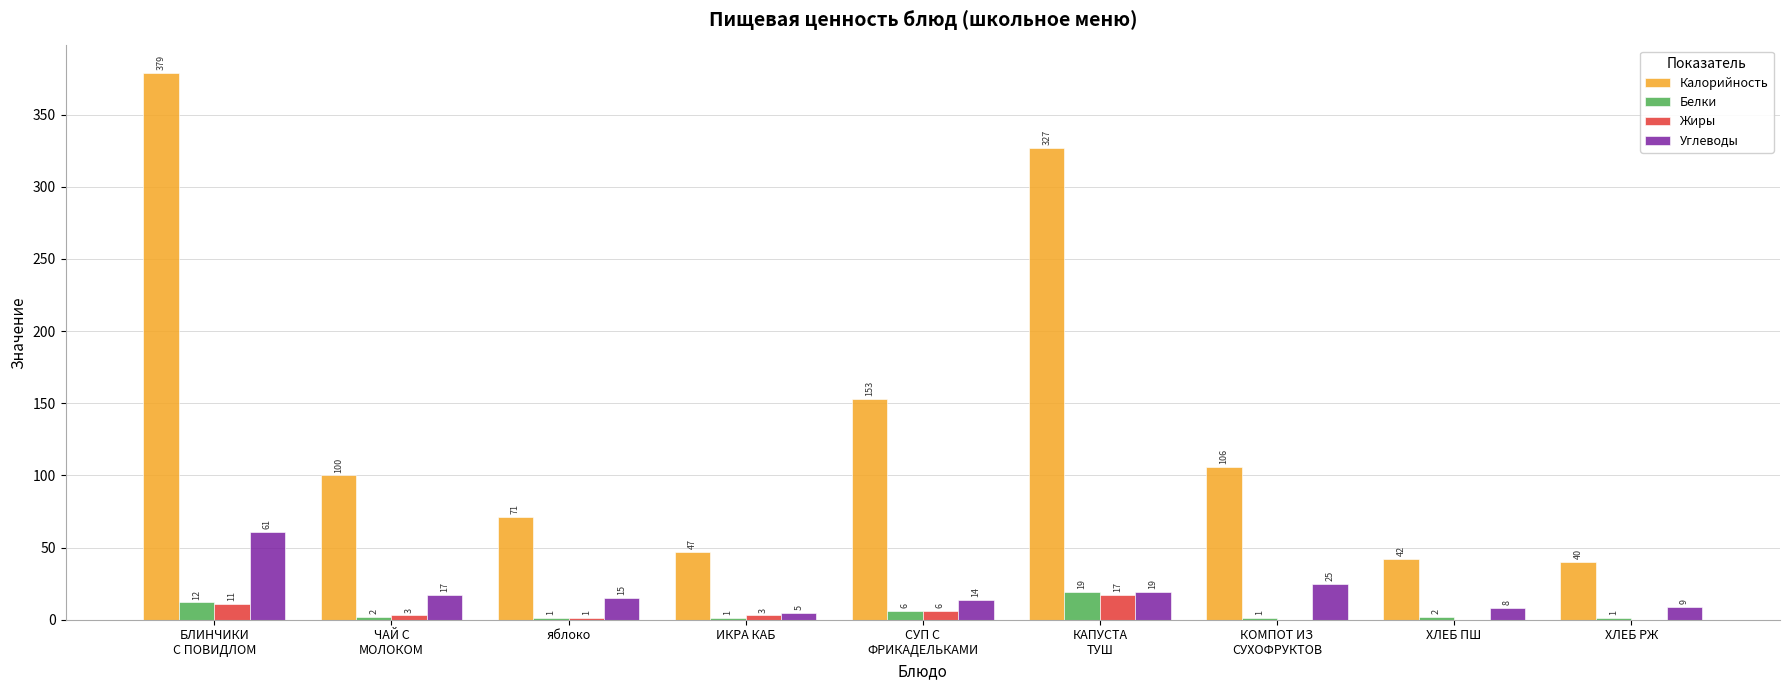

What is the sum of all Калорийность values?

1265